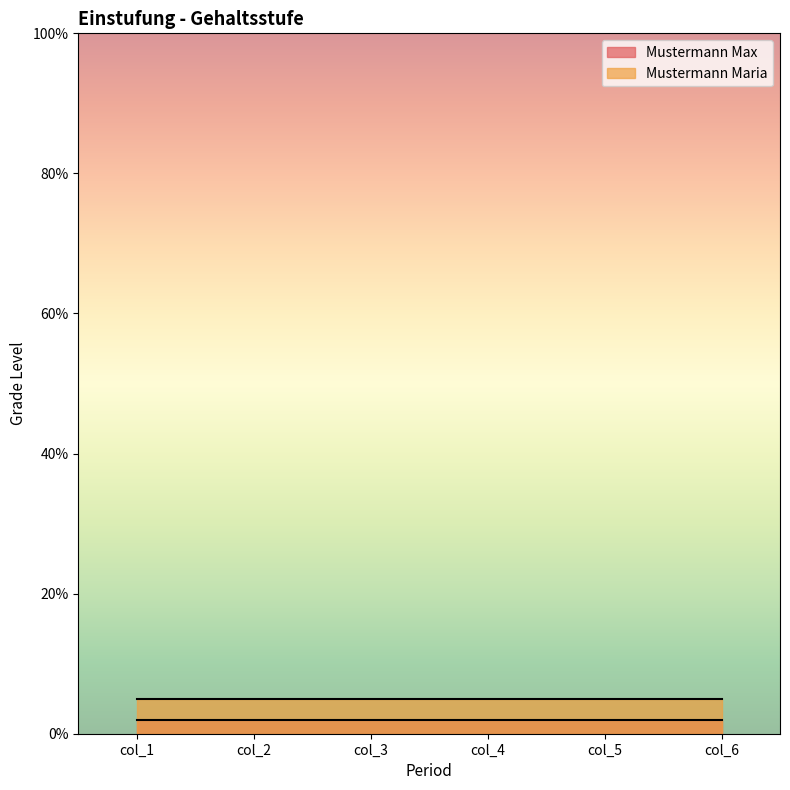

True or false: Mustermann Max and Mustermann Maria intersect in this chart.

False